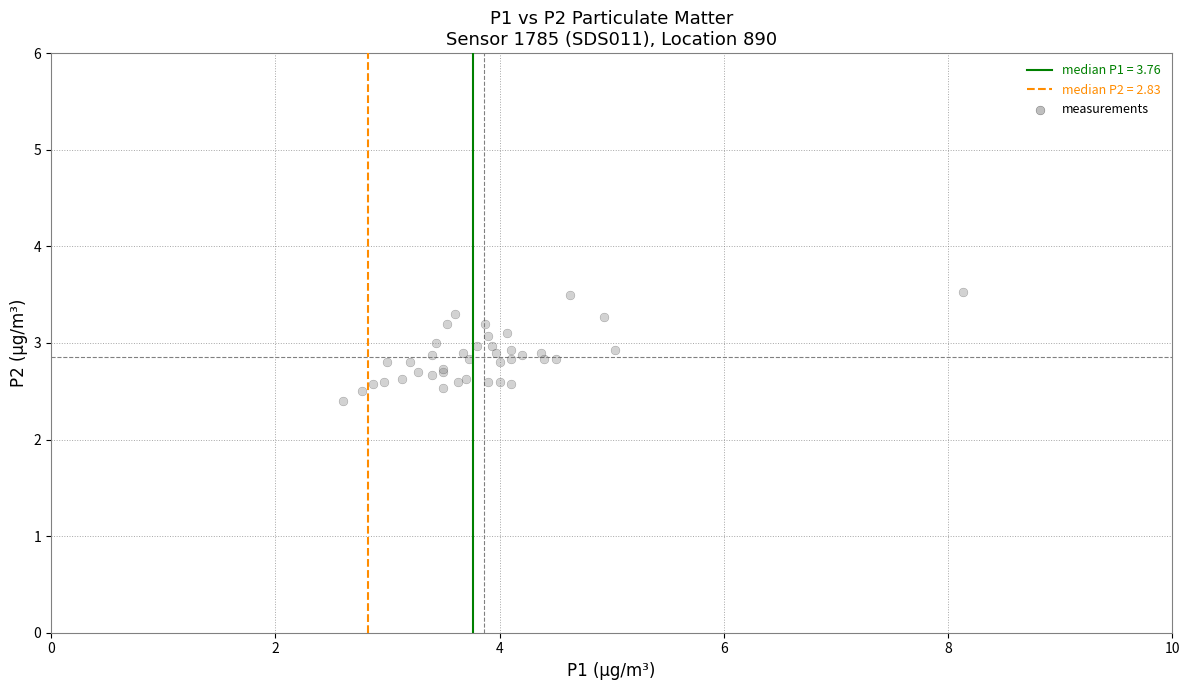

What Y value in the scatter plot is closest to 2?

2.4